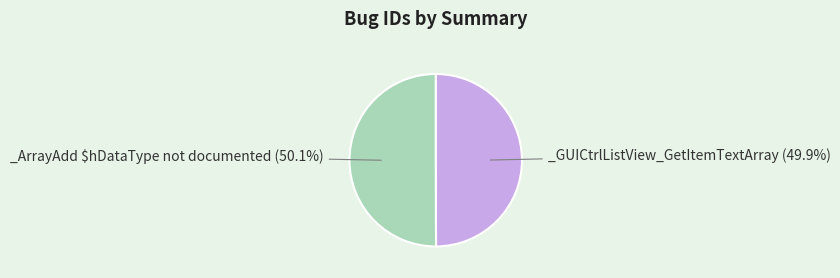

Count the number of slices in the pie.

2